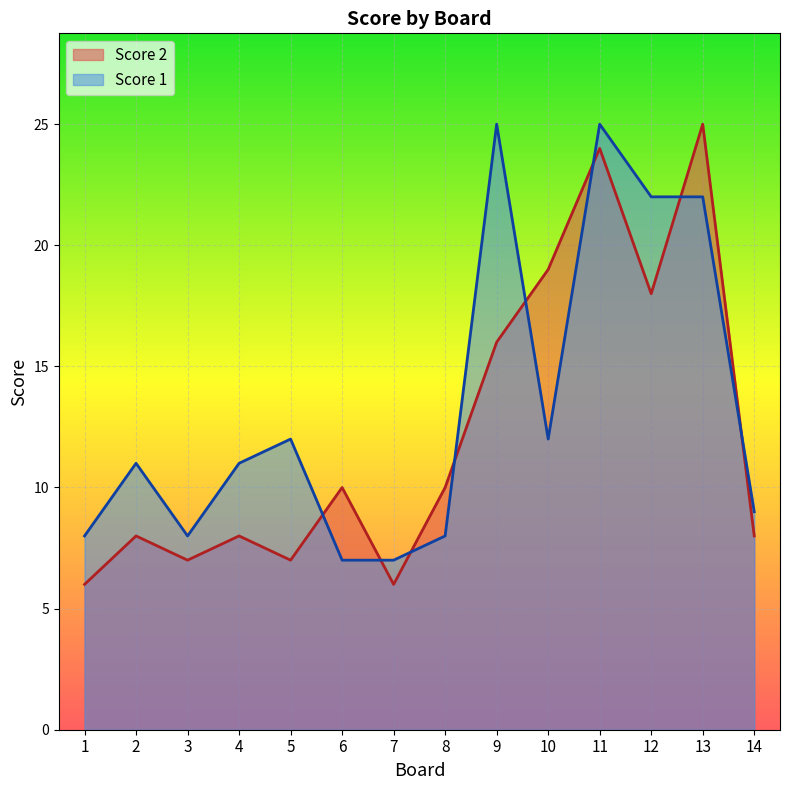

Is it true that Score 1 equals 8 at 13?

False